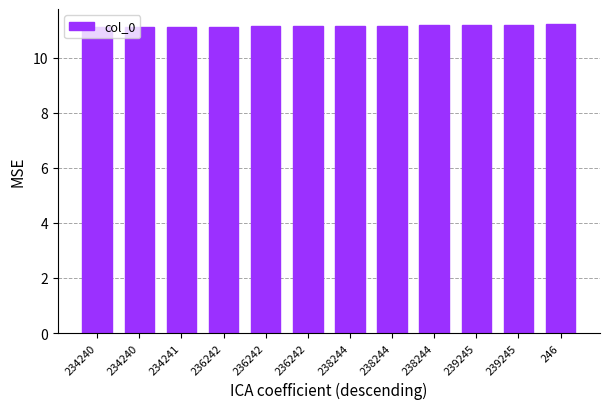

List the labels in order of value, largest first.

246, 239245, 239245, 238244, 238244, 238244, 236242, 236242, 236242, 234241, 234240, 234240